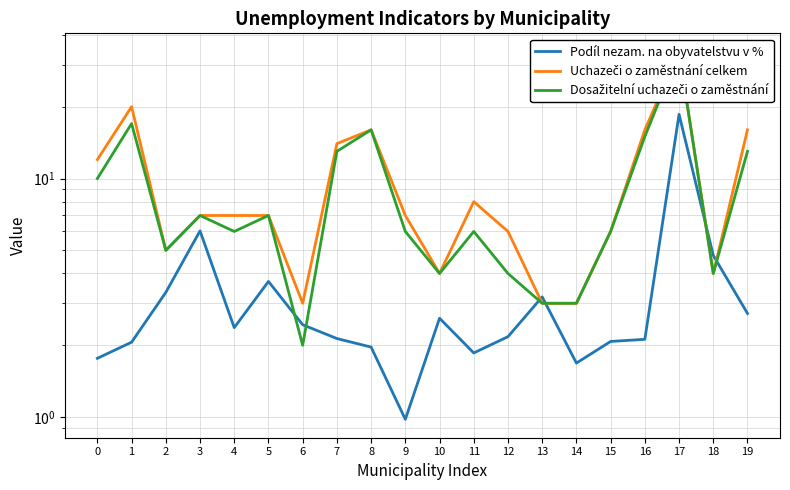

What is the difference between the Dosažitelní uchazeči o zaměstnání values at 3 and 0?

3.0